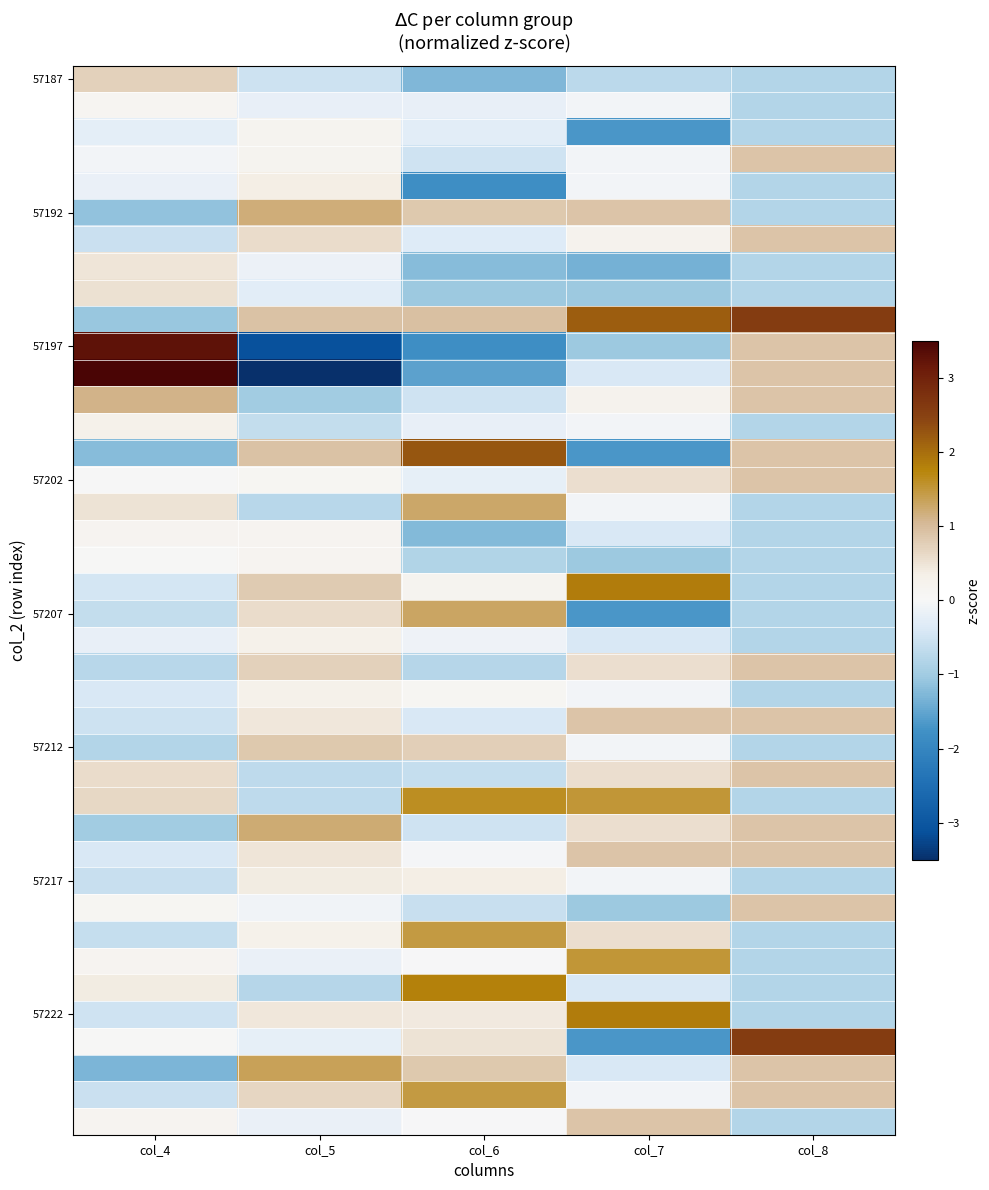

At which category is the sum across all series the highest?

col_5